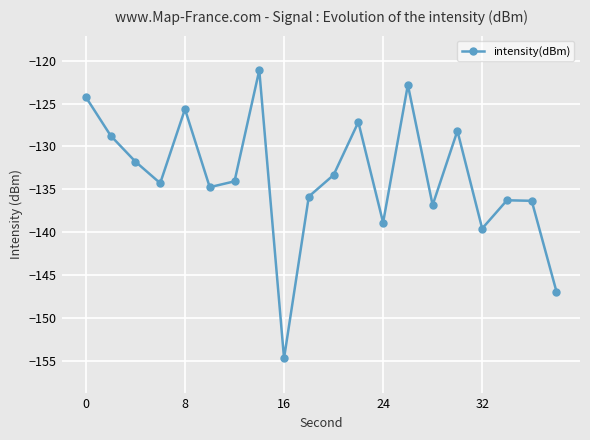

What is the minimum value shown in the chart?

-154.7